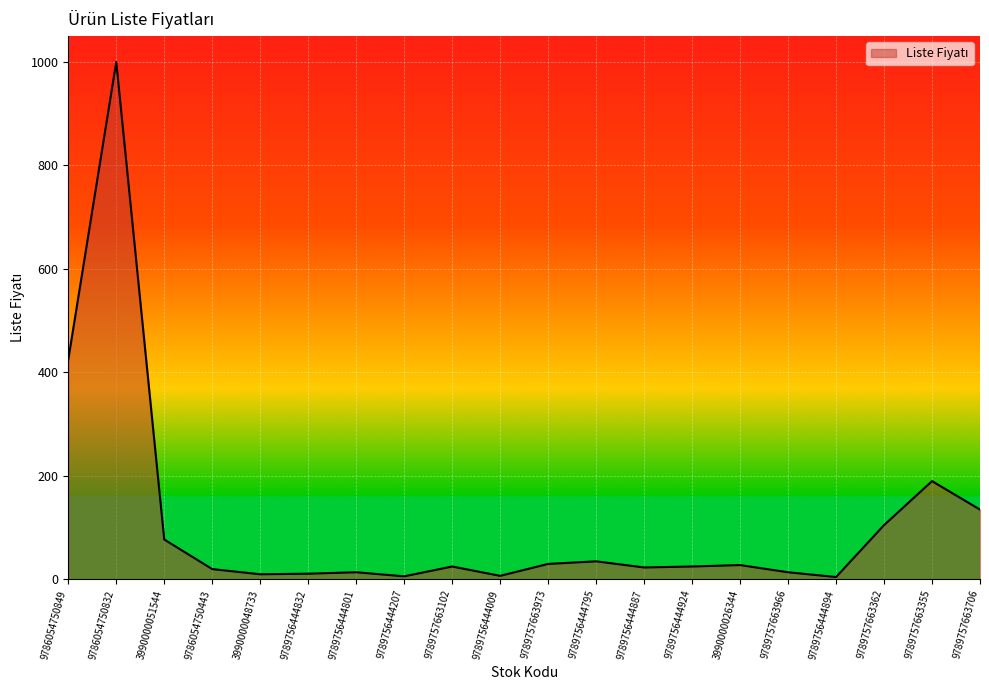

The value at 9789756444832 is 11.1. True or false?

True